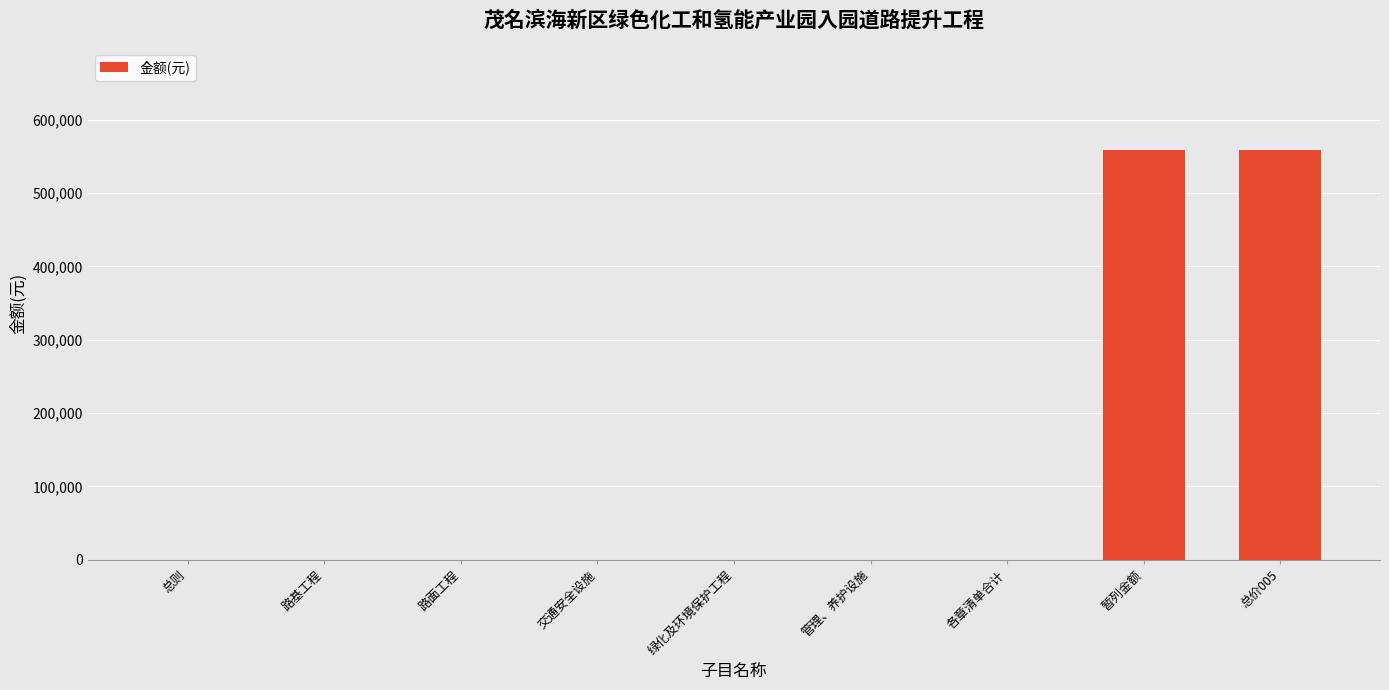

Reading left to right, list all the values displayed in this chart.

总则=0	路基工程=0	路面工程=0	交通安全设施=0	绿化及环境保护工程=0	管理、养护设施=0	各章清单合计=0	暂列金额=558631	总价005=558631